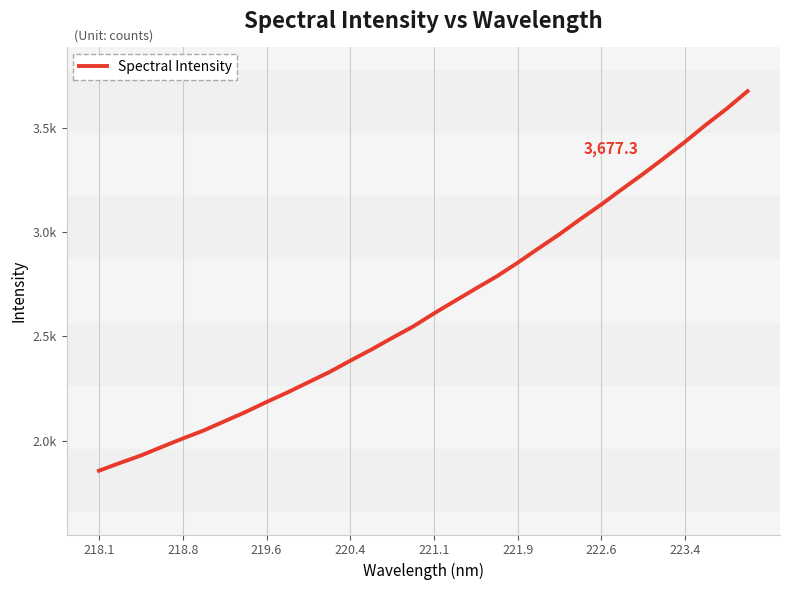

What is the minimum value shown in the chart?

1855.4